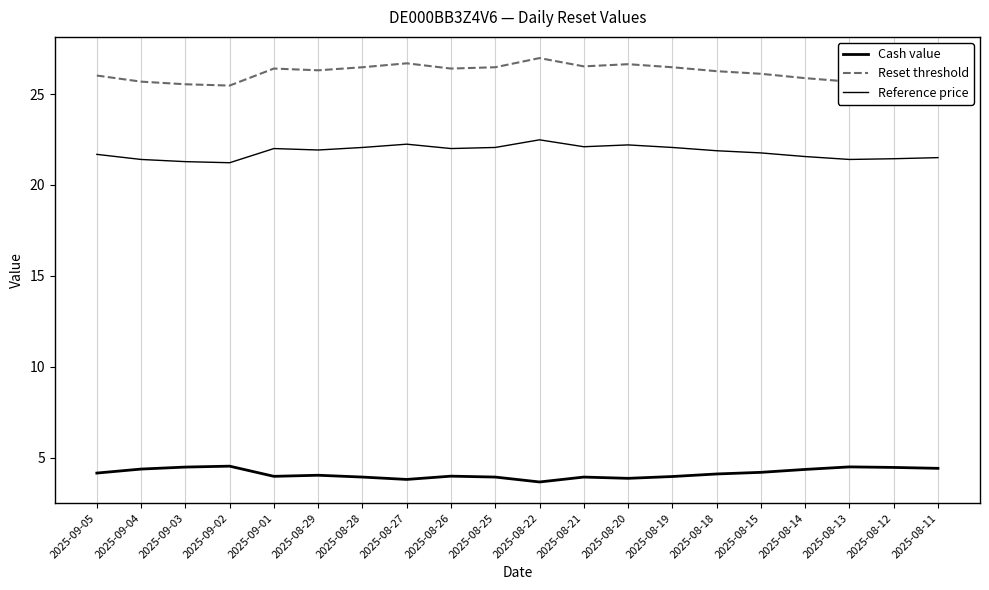

Reading right to left, transcribe all the data shown in this chart.

Cash value: 2025-08-11=4.4	2025-08-12=4.5	2025-08-13=4.5	2025-08-14=4.3	2025-08-15=4.2	2025-08-18=4.1	2025-08-19=4.0	2025-08-20=3.9	2025-08-21=3.9	2025-08-22=3.7	2025-08-25=3.9	2025-08-26=4.0	2025-08-27=3.8	2025-08-28=3.9	2025-08-29=4.0	2025-09-01=4.0	2025-09-02=4.5	2025-09-03=4.5	2025-09-04=4.4	2025-09-05=4.2
Reset threshold: 2025-08-11=25.8	2025-08-12=25.7	2025-08-13=25.7	2025-08-14=25.9	2025-08-15=26.1	2025-08-18=26.3	2025-08-19=26.5	2025-08-20=26.6	2025-08-21=26.5	2025-08-22=27.0	2025-08-25=26.5	2025-08-26=26.4	2025-08-27=26.7	2025-08-28=26.5	2025-08-29=26.3	2025-09-01=26.4	2025-09-02=25.5	2025-09-03=25.5	2025-09-04=25.7	2025-09-05=26.0
Reference price: 2025-08-11=21.5	2025-08-12=21.4	2025-08-13=21.4	2025-08-14=21.6	2025-08-15=21.8	2025-08-18=21.9	2025-08-19=22.1	2025-08-20=22.2	2025-08-21=22.1	2025-08-22=22.5	2025-08-25=22.1	2025-08-26=22.0	2025-08-27=22.2	2025-08-28=22.1	2025-08-29=21.9	2025-09-01=22.0	2025-09-02=21.2	2025-09-03=21.3	2025-09-04=21.4	2025-09-05=21.7